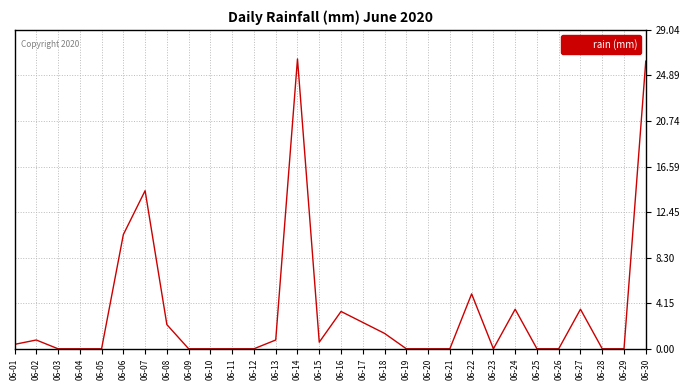

What is the difference between the maximum and minimum values?

26.4